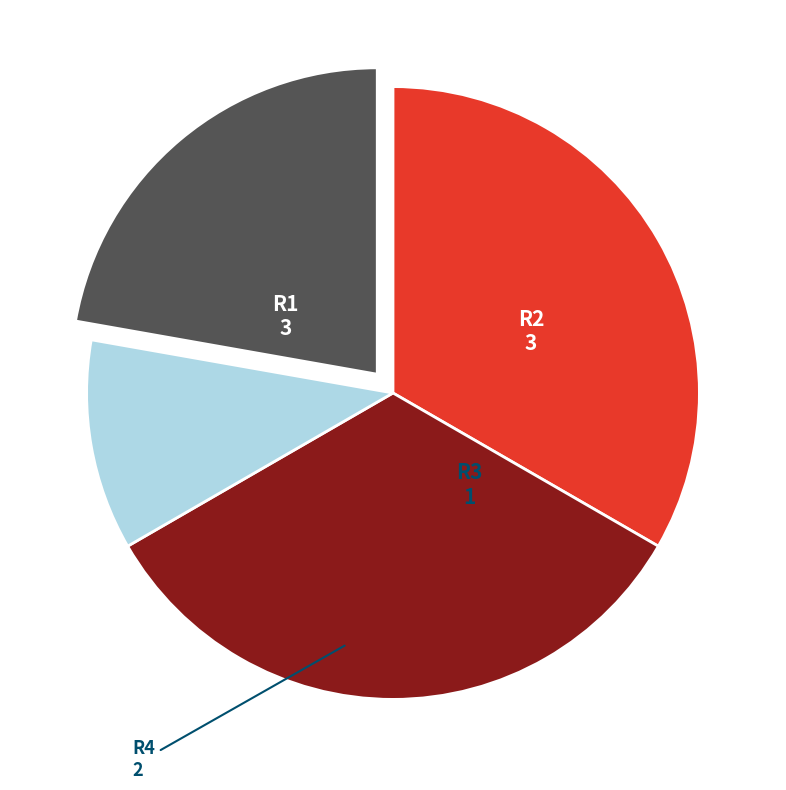

Between R3 and R2, which is larger?

R2